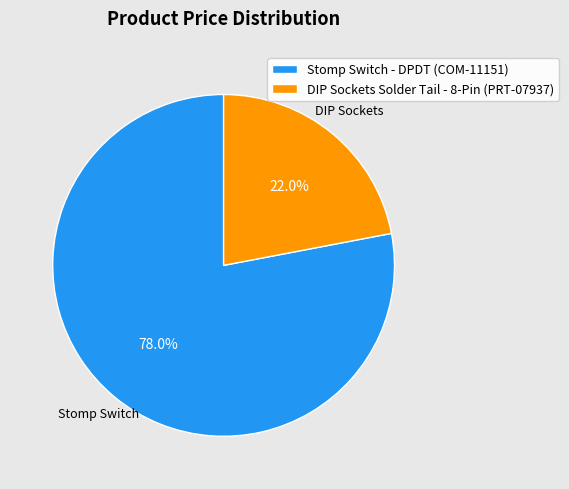

Is it true that DIP Sockets Solder Tail - 8-Pin (PRT-07937) is 10% of the pie?

False